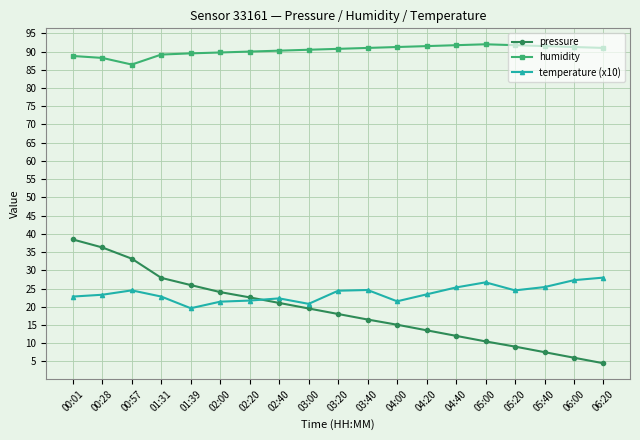

List the series in order of their peak value, highest first.

humidity, pressure, temperature (x10)